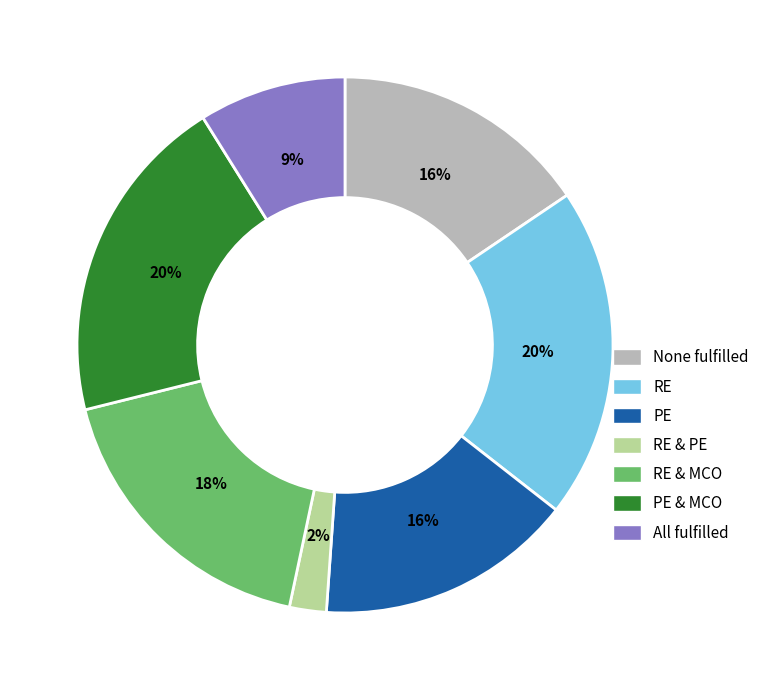

What percentage is the RE & MCO slice, to the nearest percent?

18%